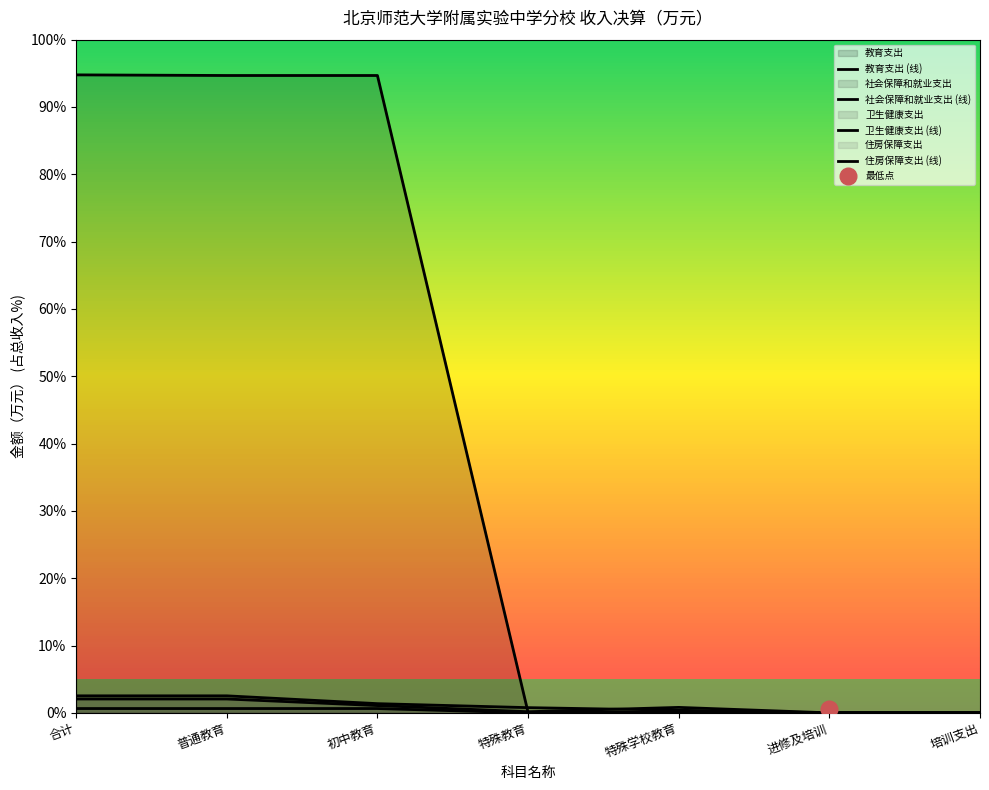

True or false: 住房保障支出 (线) has more than 0 points higher than both neighbors.

True